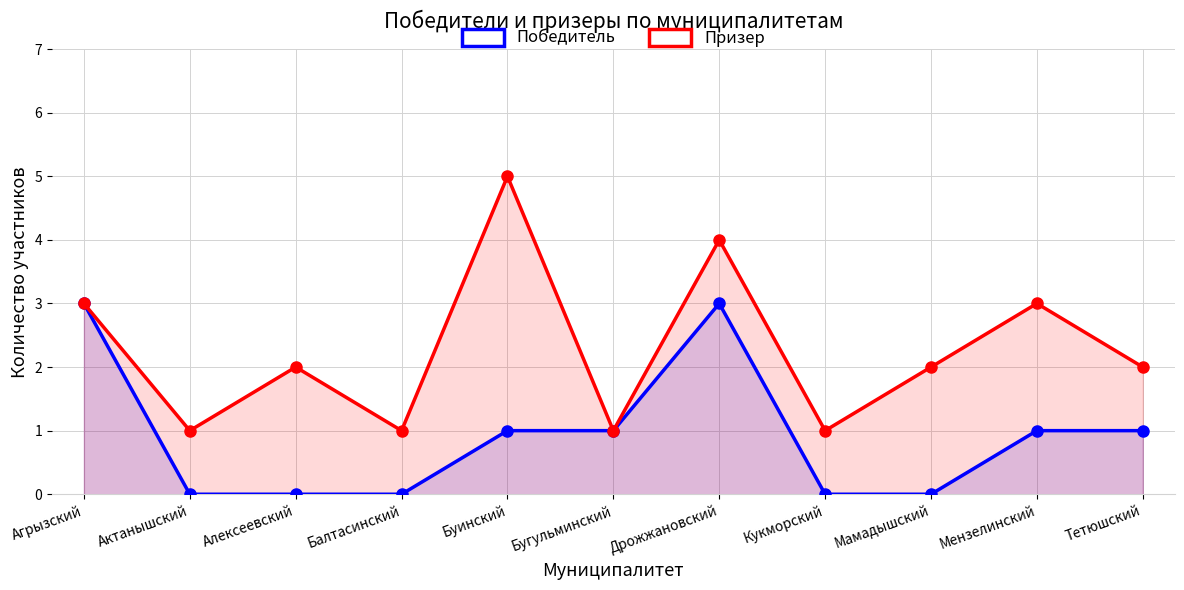

Which series has the largest range (max minus min)?

Призер